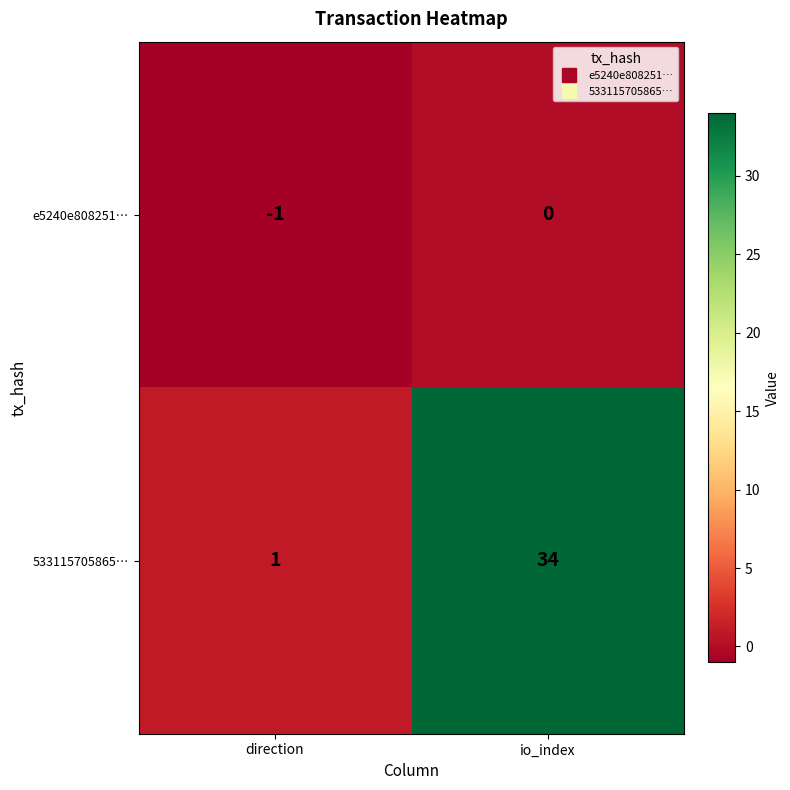

The value of e5240e808251… at io_index is -1. True or false?

False